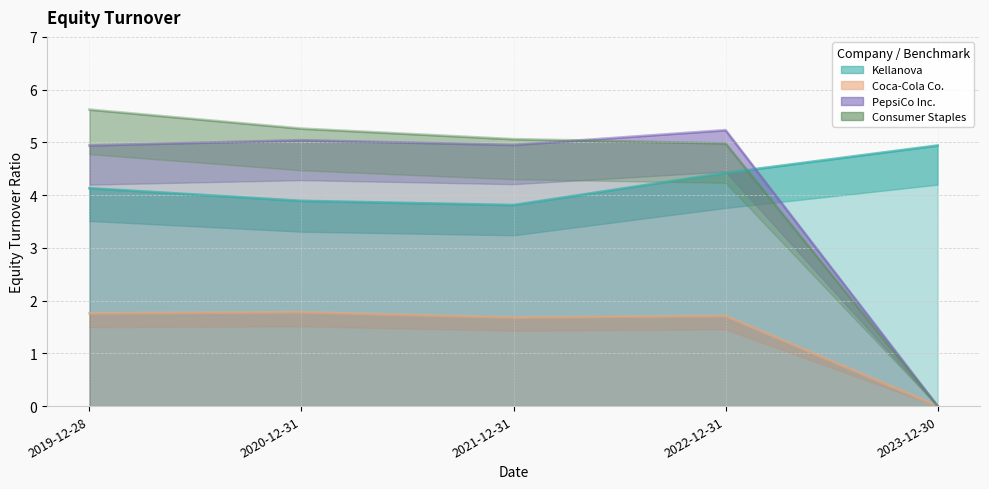

What is the sum of all Kellanova values?

21.2